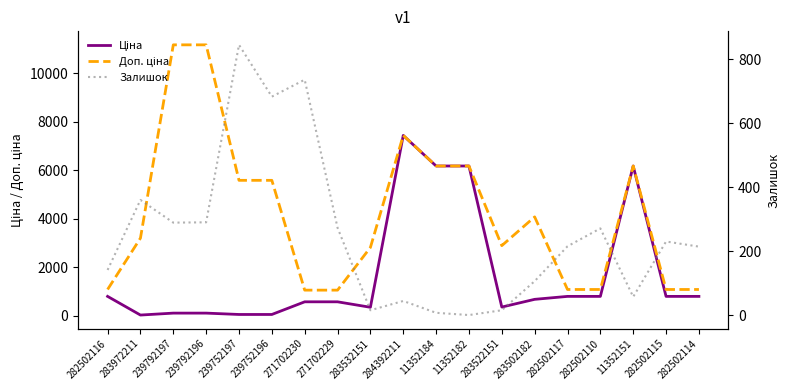

What is the difference between the second highest and minimum values in the Доп. ціна series?

10122.0